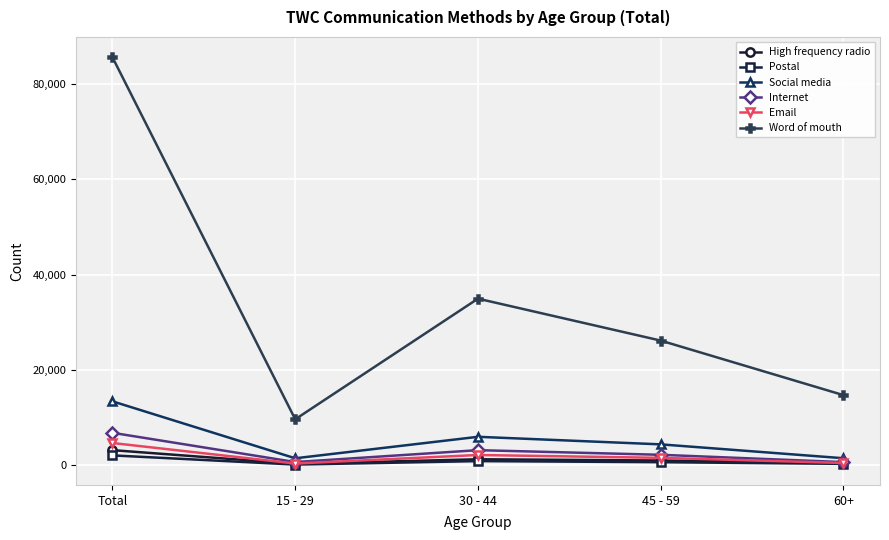

Which series has the widest spread of values?

Word of mouth